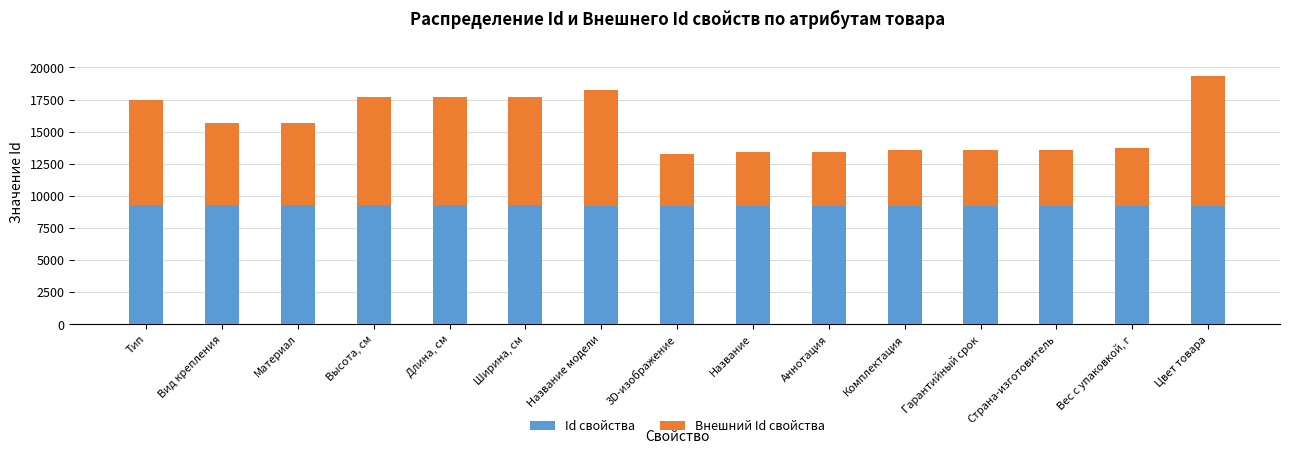

List the labels in order of Id свойства value, smallest first.

Название модели, 3D-изображение, Название, Аннотация, Комплектация, Гарантийный срок, Страна-изготовитель, Вес с упаковкой, г, Цвет товара, Вид крепления, Материал, Высота, см, Длина, см, Ширина, см, Тип